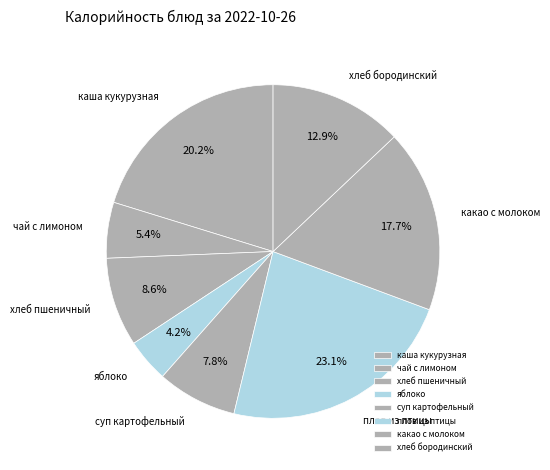

Does any single category account for the majority?

No